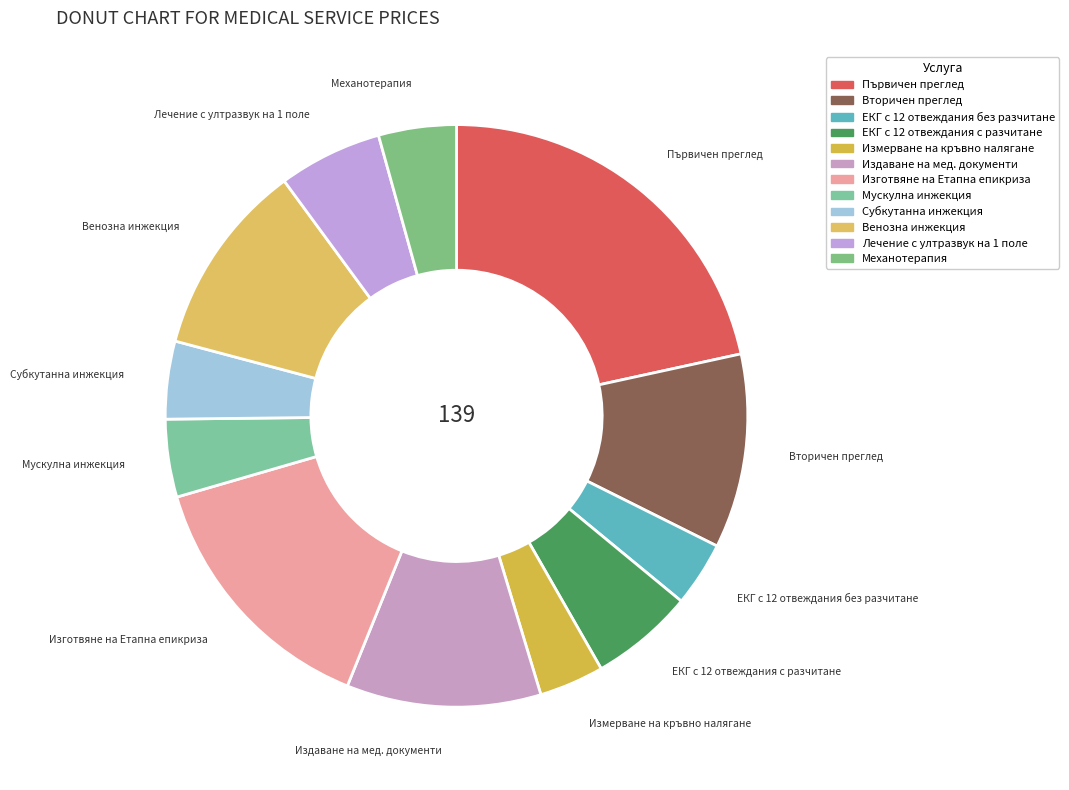

How many slices are in this pie chart?

12